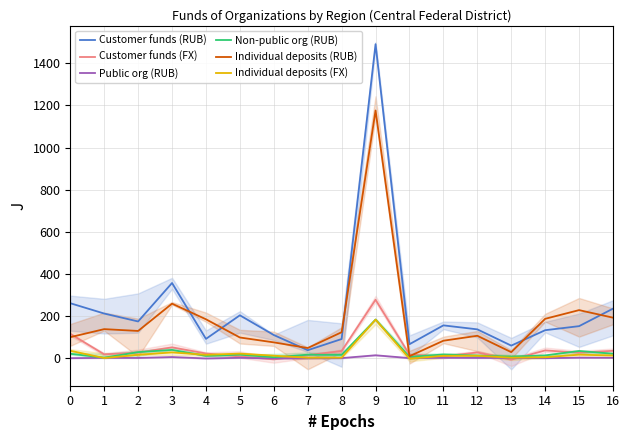

The Non-public org (RUB) series shows 5.7 at 16. True or false?

False